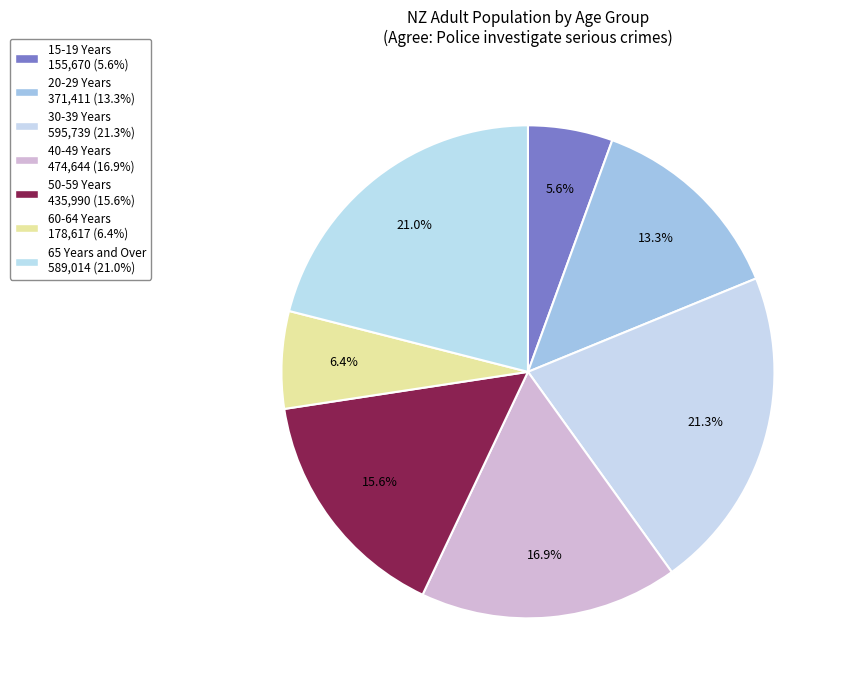

What percentage do 65 Years and Over and 30-39 Years together represent?

42.3%